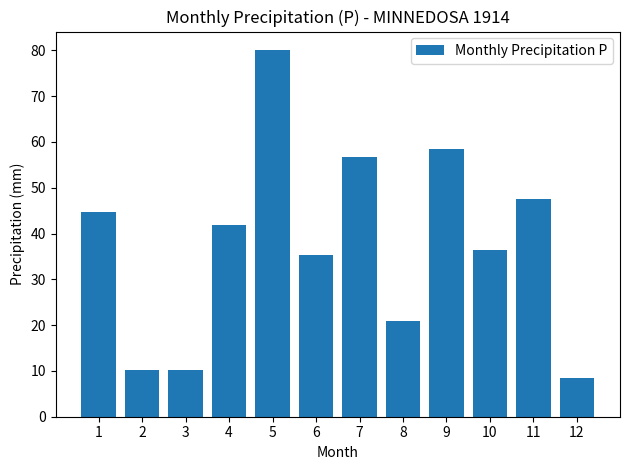

What is the greatest value displayed?

80.1